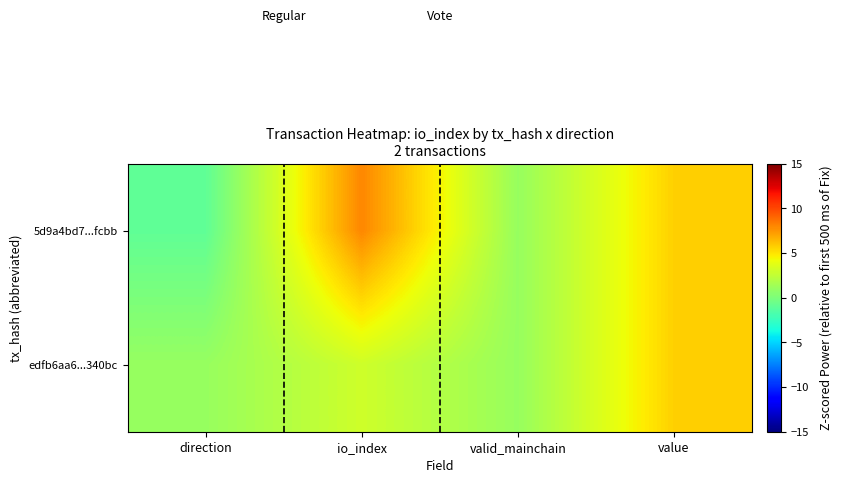

Which has a higher value, direction or io_index?

io_index